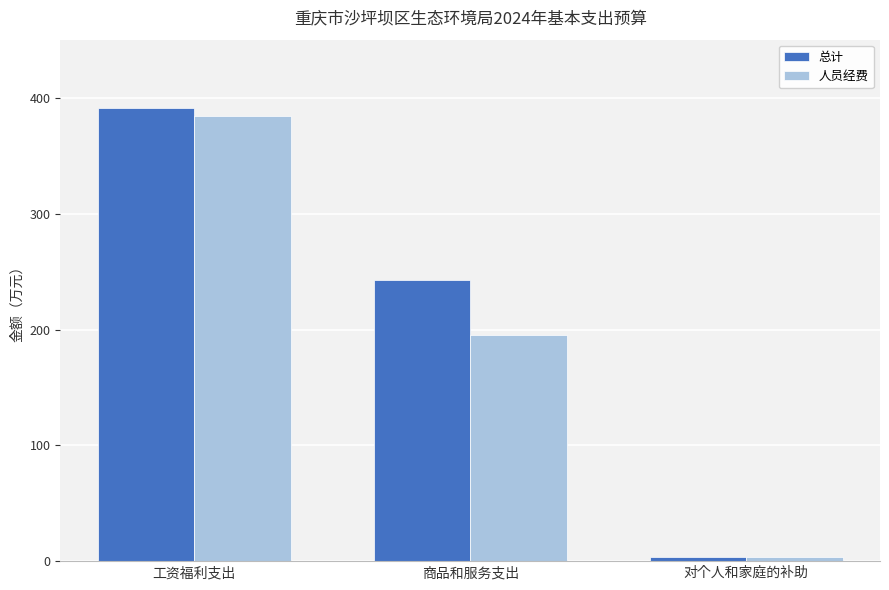

At how many categories does at least one series exceed 182?

2